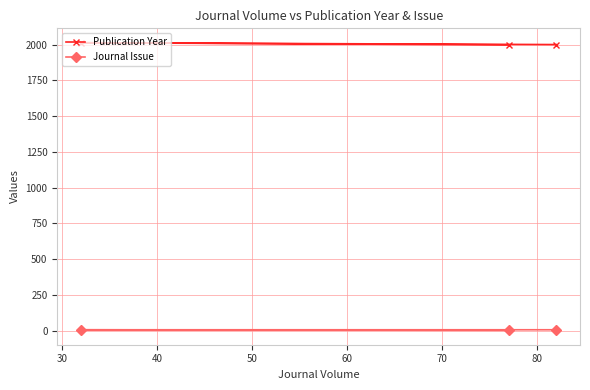

Which series has the largest total across all categories?

Publication Year